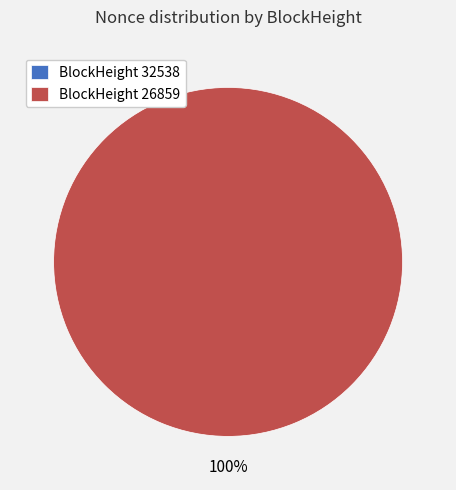

Is it true that 26859 is 100% of the pie?

True